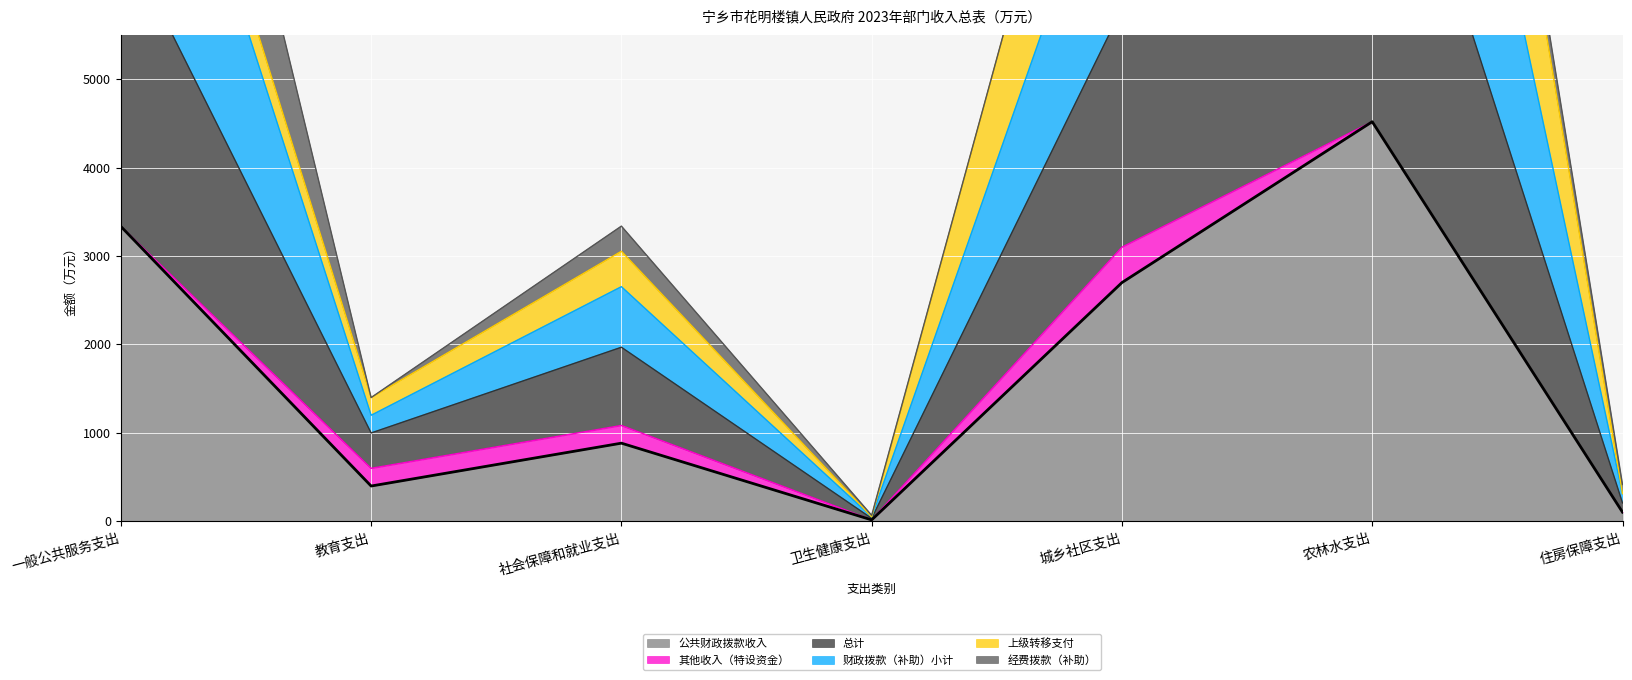

Which category has the highest value across all series?

农林水支出